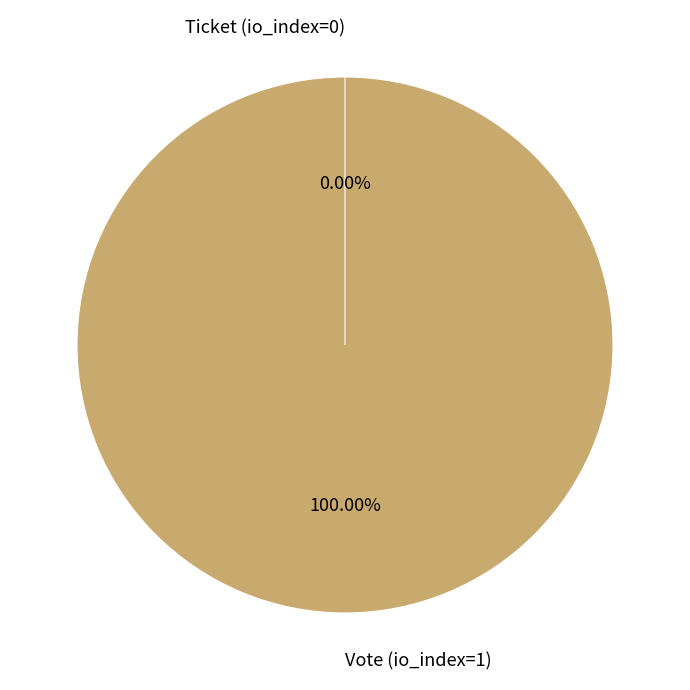

Which slice represents more than half of the pie?

Vote (io_index=1)